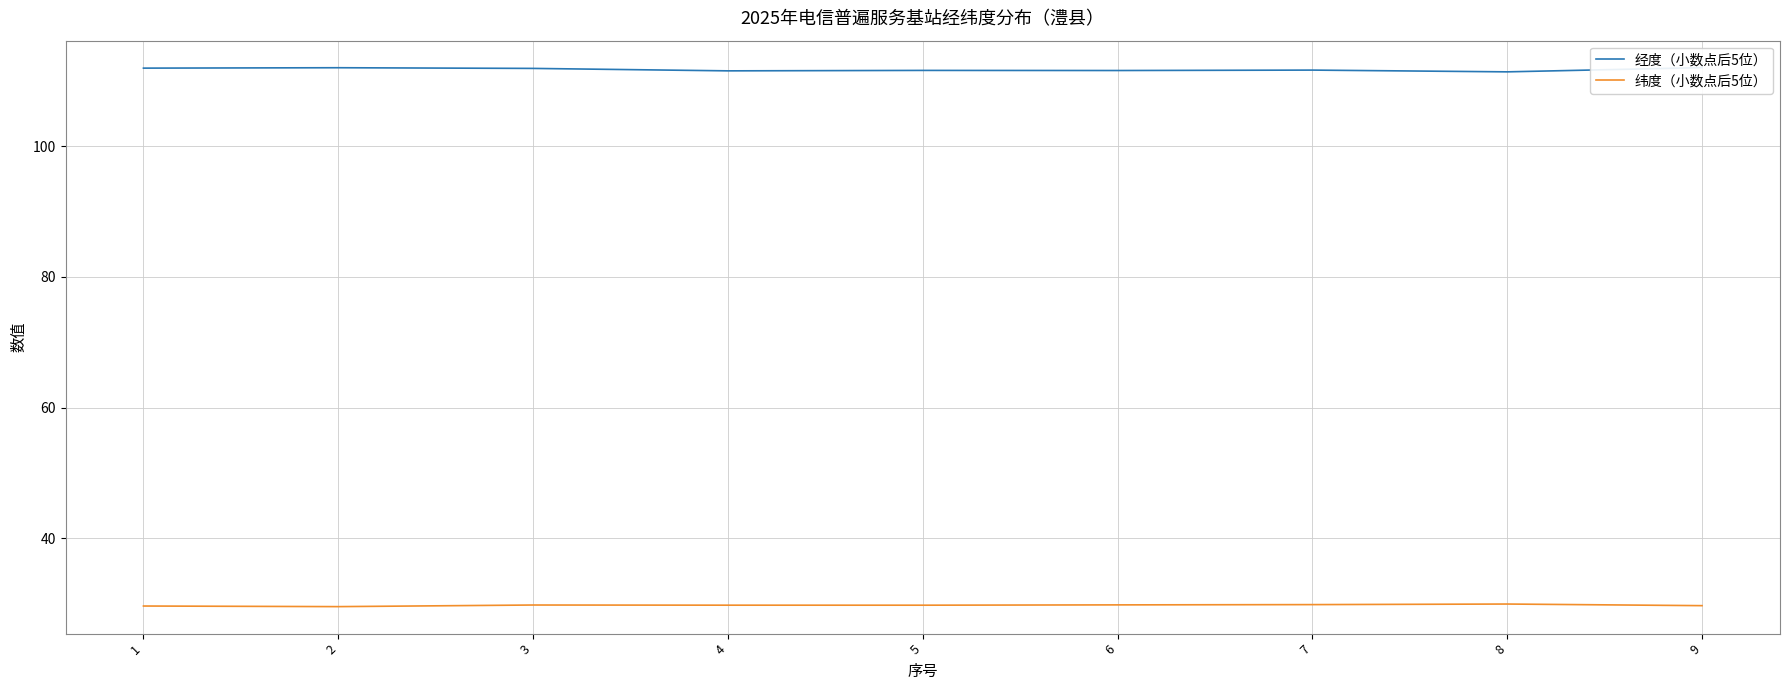

How many interior local valleys does the 纬度（小数点后5位） series have?

2